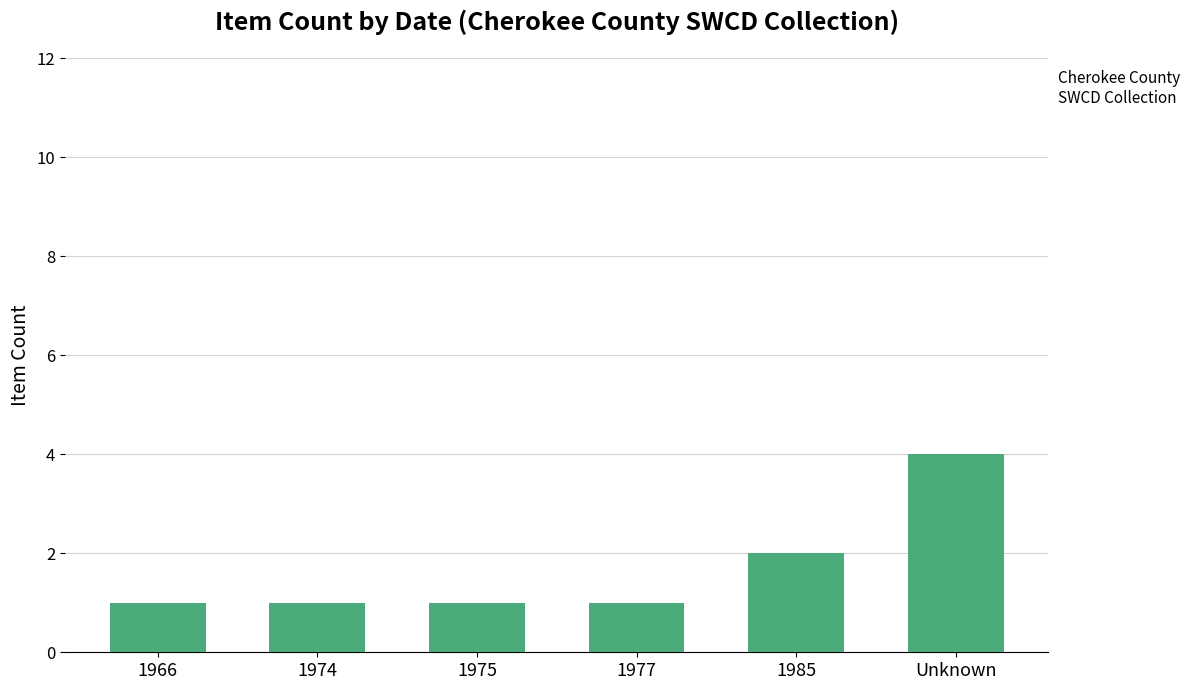

Is it true that the value at 1985 is 2?

True